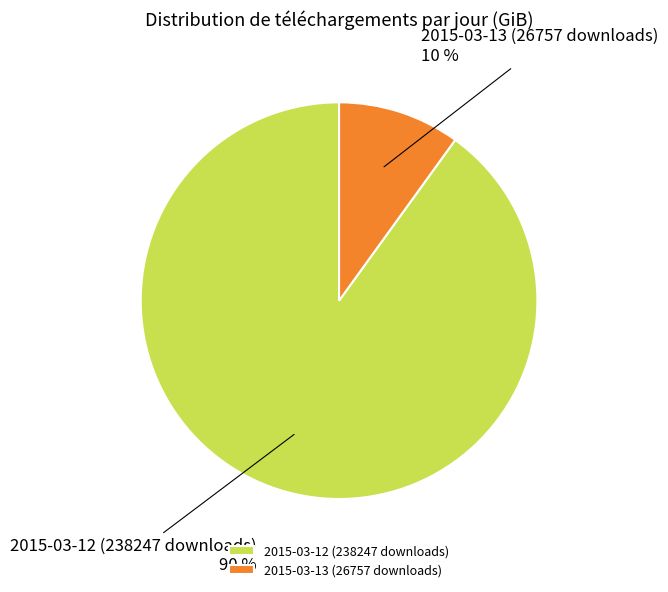

To the nearest percent, what is the difference between the 2015-03-12 (238247 downloads) and 2015-03-13 (26757 downloads) slice percentages?

80%